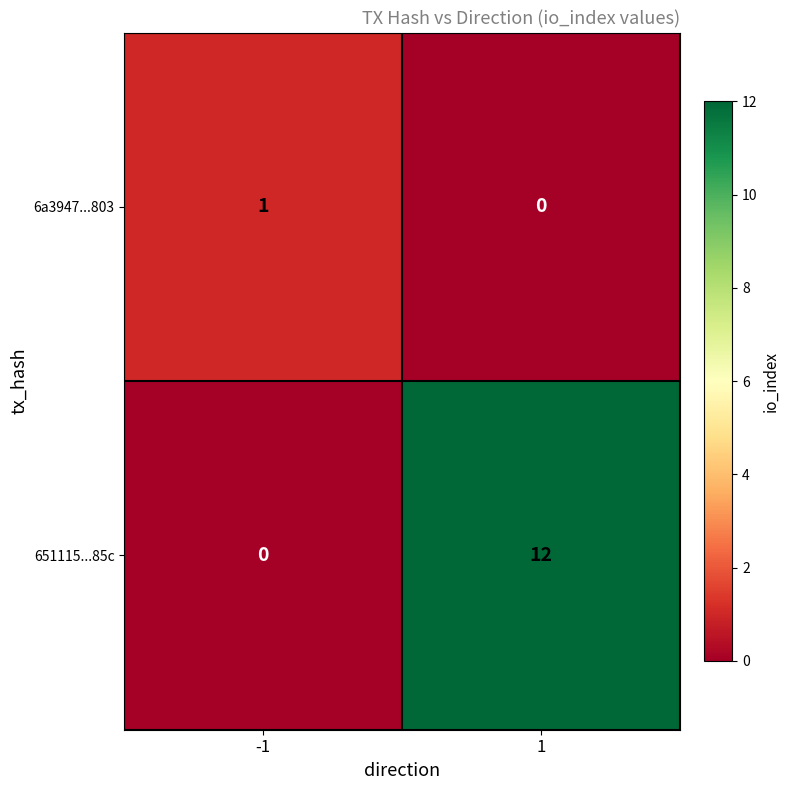

Is it true that 651115...85c equals 6 at 1?

False